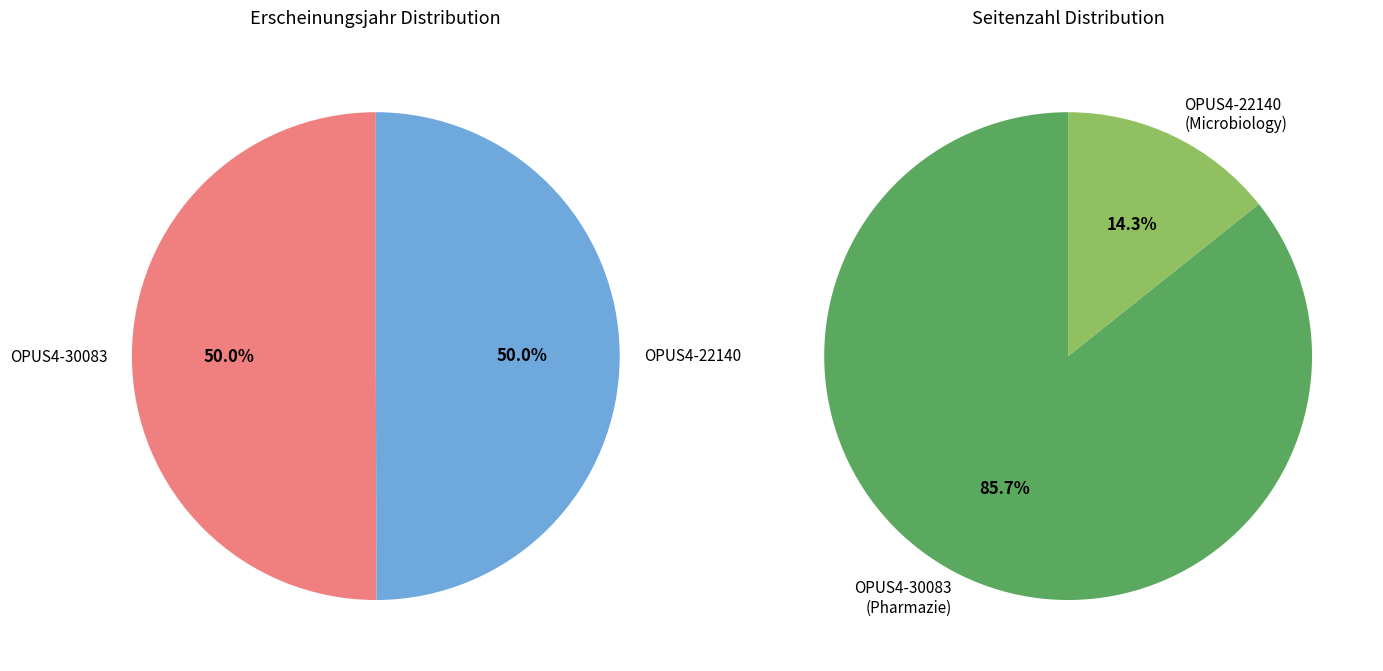

Rank the categories by value from lowest to highest.

OPUS4-22140, OPUS4-30083